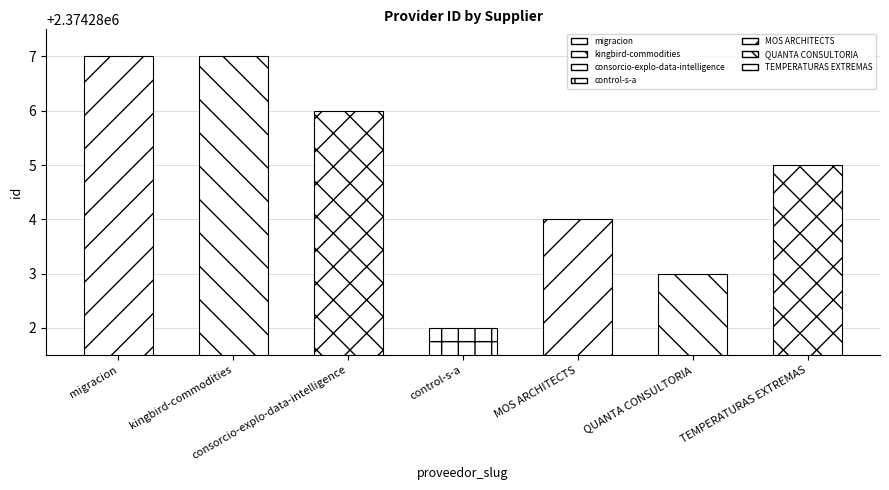

Which label corresponds to the smallest value in the chart?

control-s-a